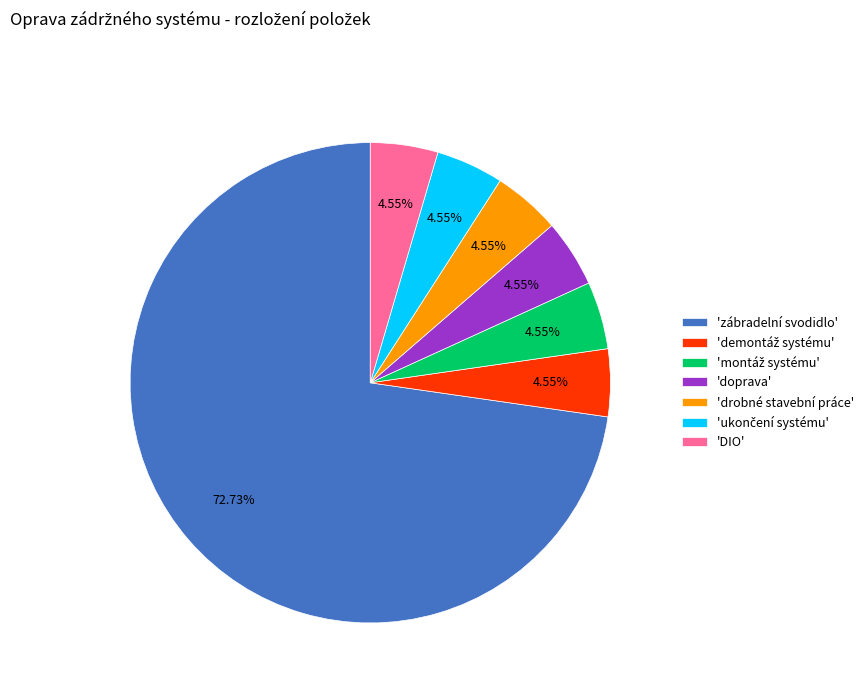

Which category has the biggest portion of the pie?

'zábradelní svodidlo'